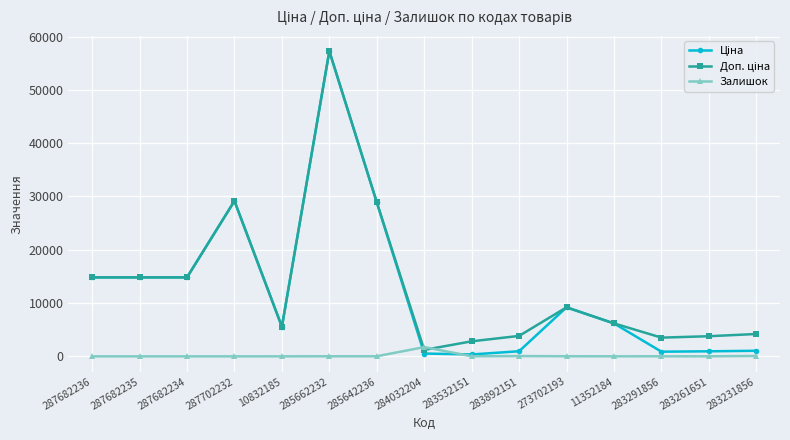

What is the spread (max minus min) of values at 11352184?

6174.6